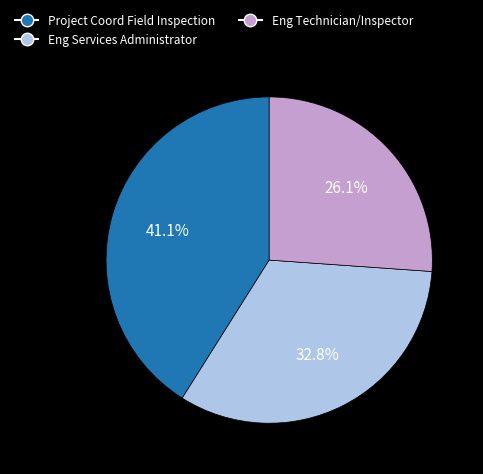

What is the largest slice in the pie chart?

Project Coord Field Inspection